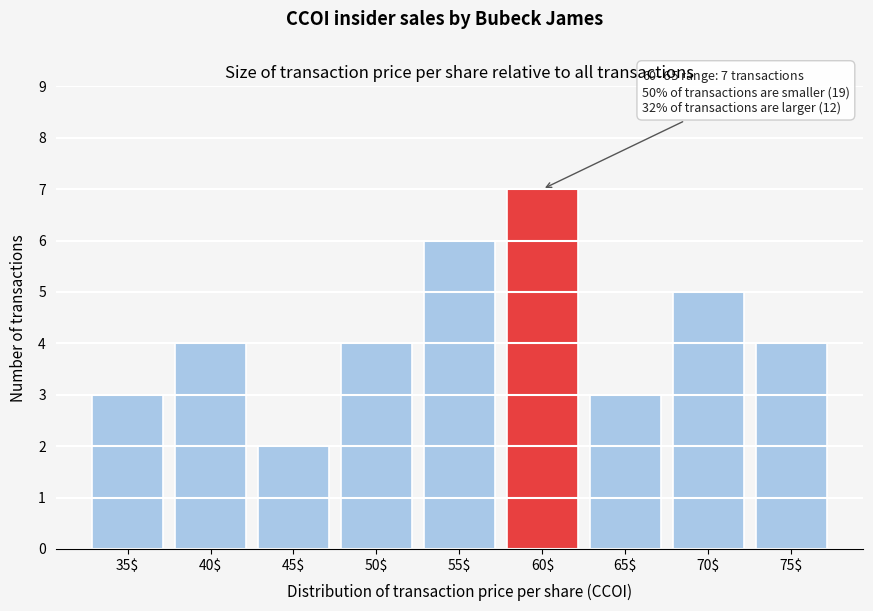

Reading right to left, list all the values displayed in this chart.

4	5	3	7	6	4	2	4	3